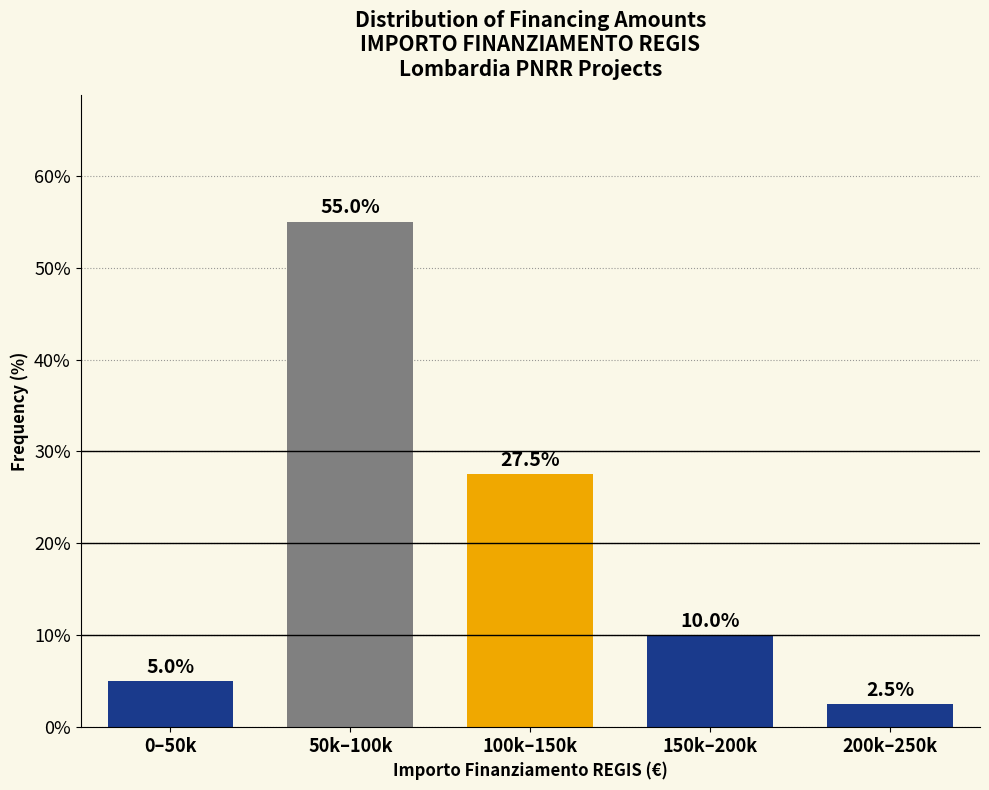

Reading left to right, what are all the values shown in this chart?

0–50k=5.0	50k–100k=55.0	100k–150k=27.5	150k–200k=10.0	200k–250k=2.5